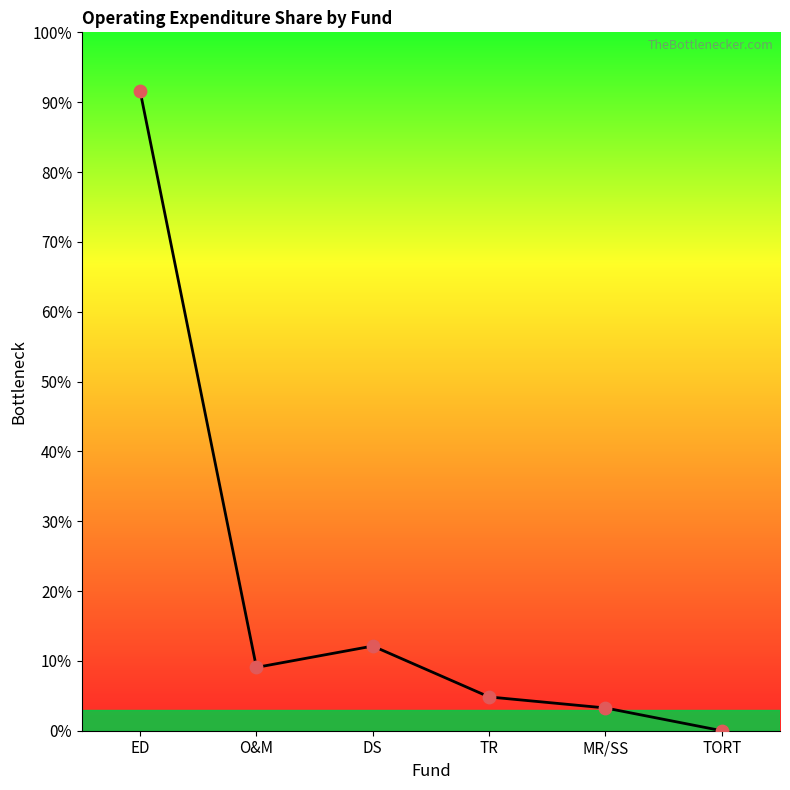

What is the ratio of the value at ED to the value at TR?

18.9